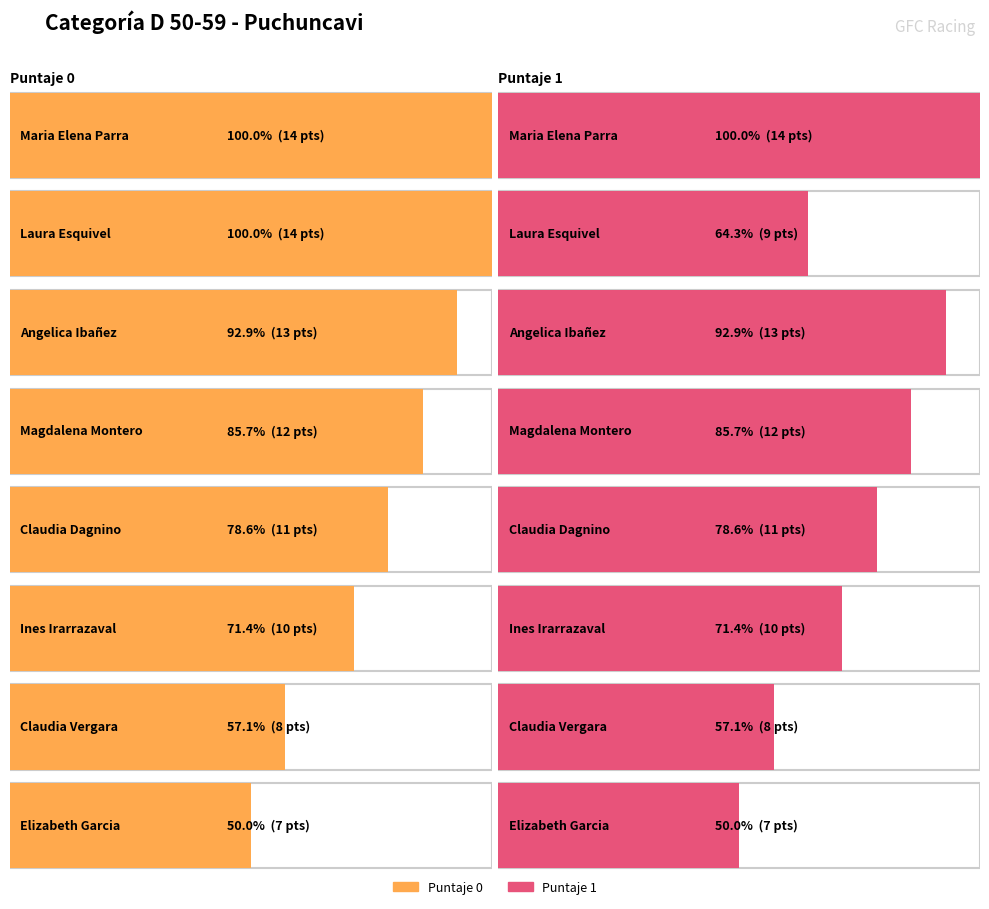

At how many categories does at least one series exceed 9?

6